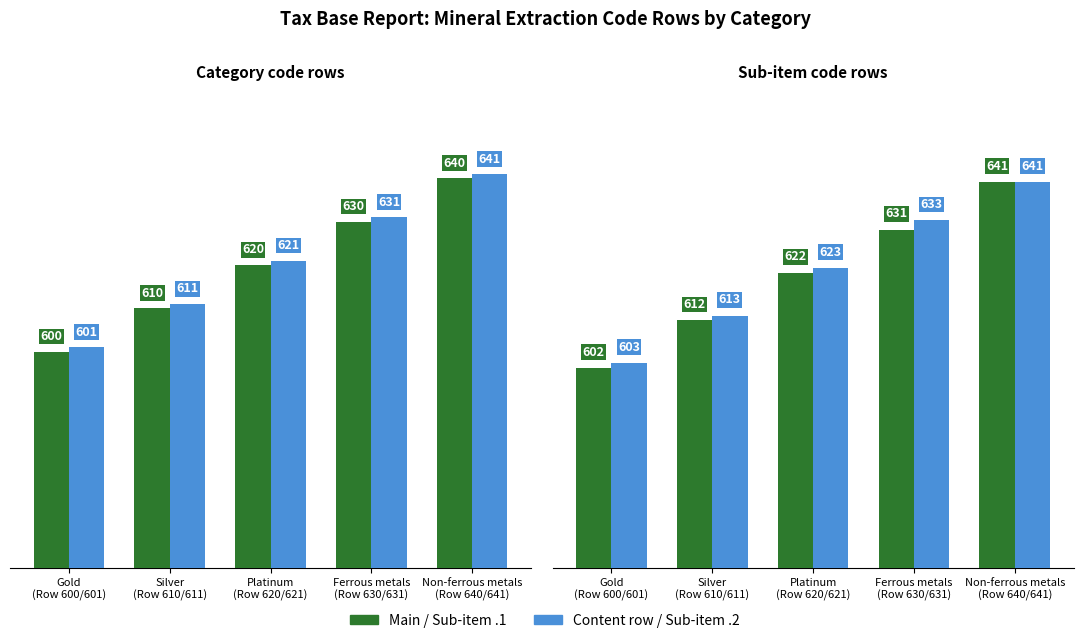

At which label is Sub-item row closest to 621?

Platinum
(Row 620/621)